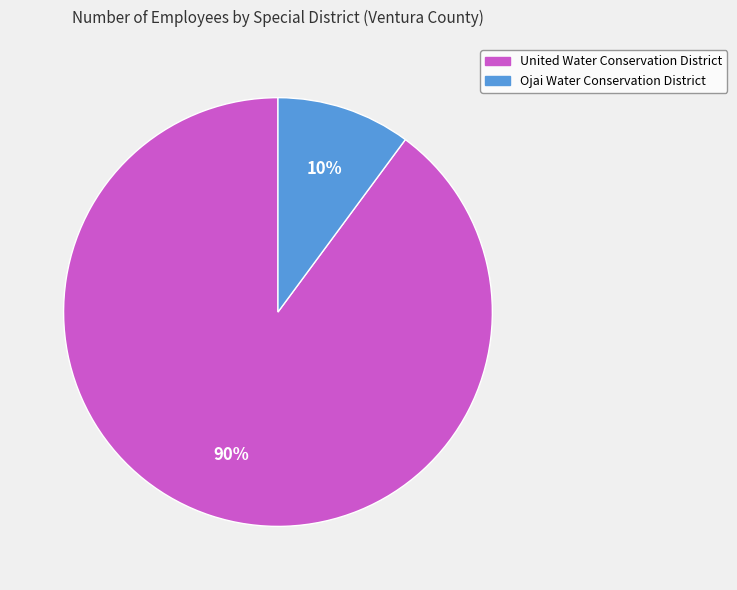

Which has a higher value, Ojai Water Conservation District or United Water Conservation District?

United Water Conservation District